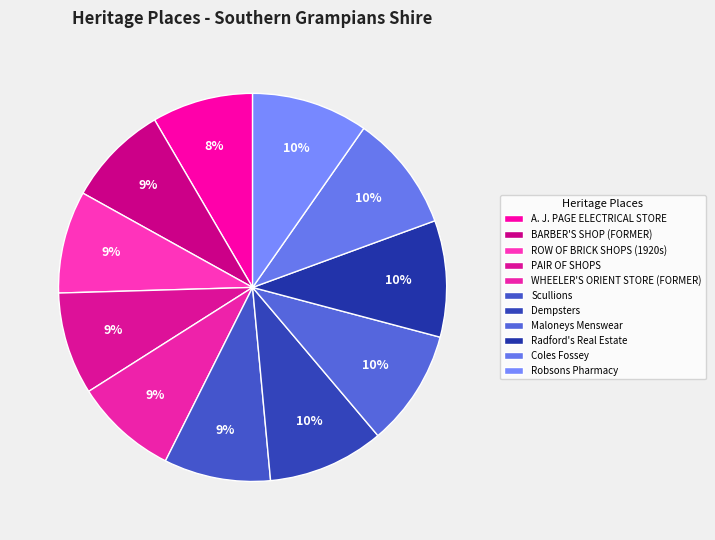

To the nearest percent, what portion does PAIR OF SHOPS represent?

9%